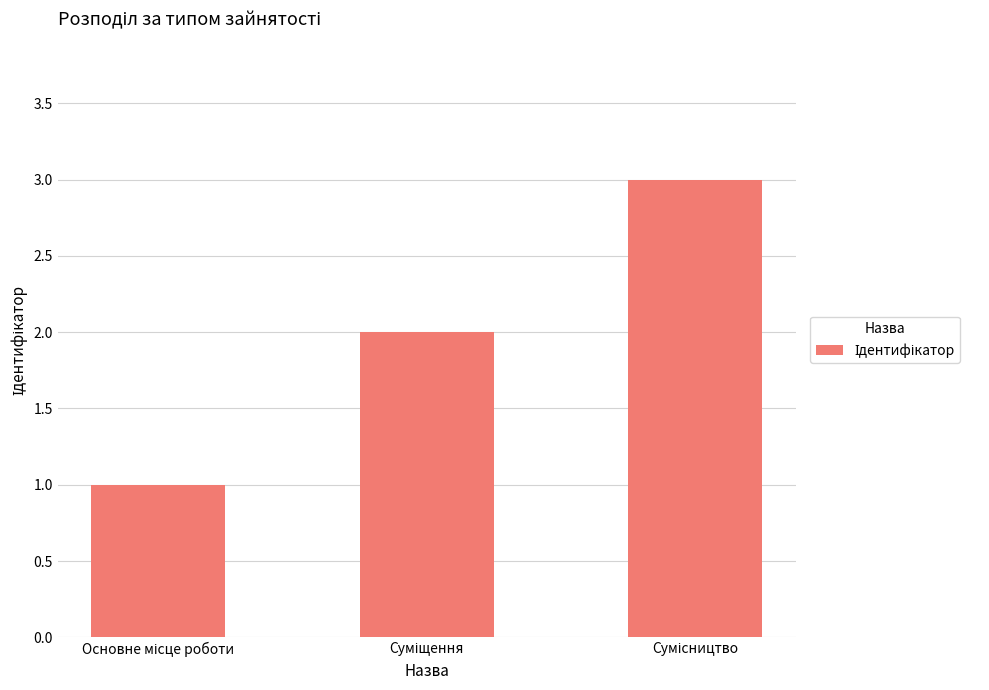

What is the maximum value shown in the chart?

3